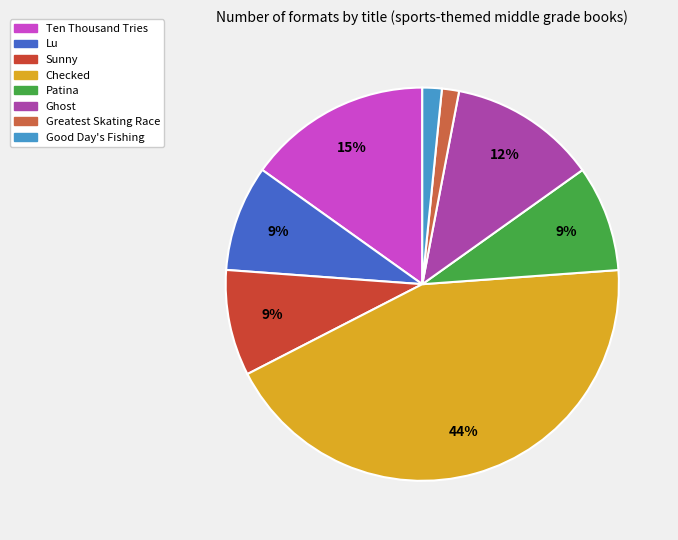

What percentage is the Ghost slice, to the nearest percent?

12%